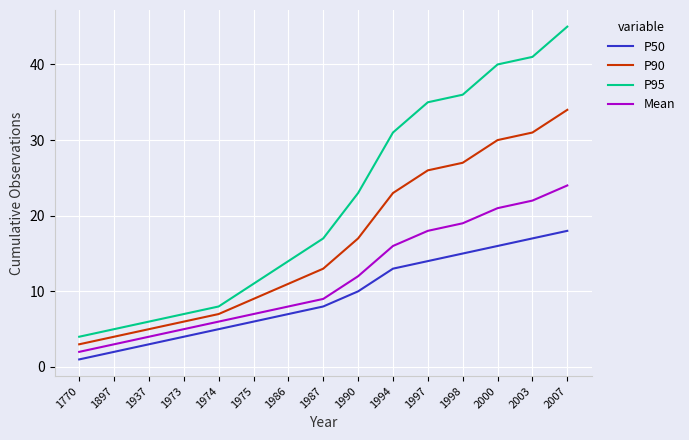

What is the minimum value for P90?

3